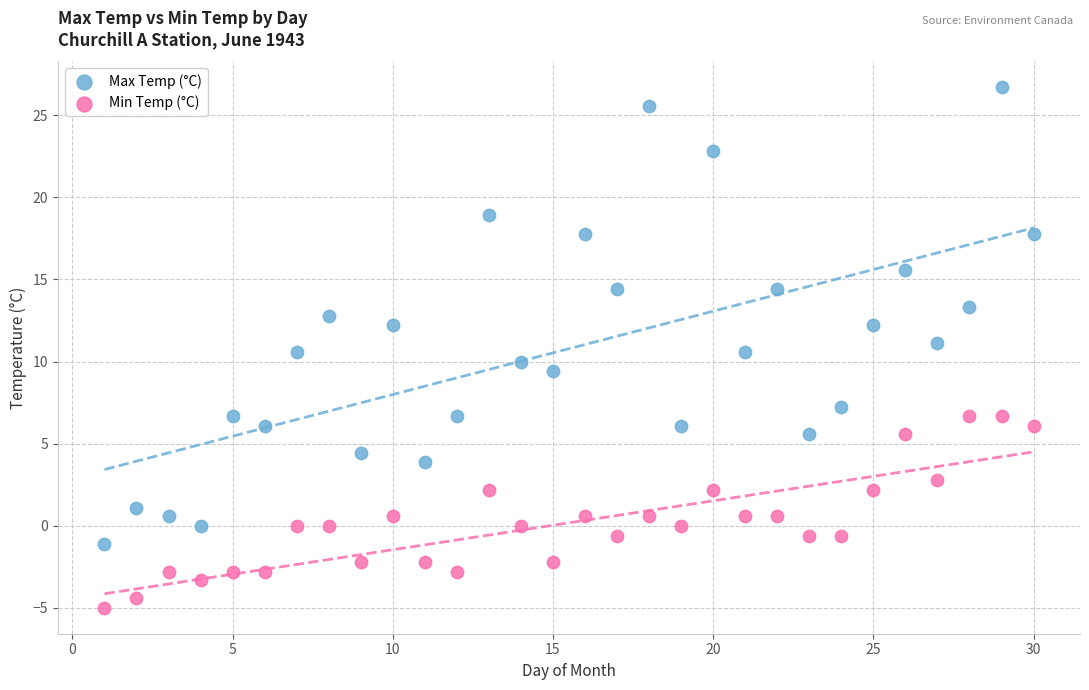

Across all data points, what is the range of X values (max minus min)?

29.0